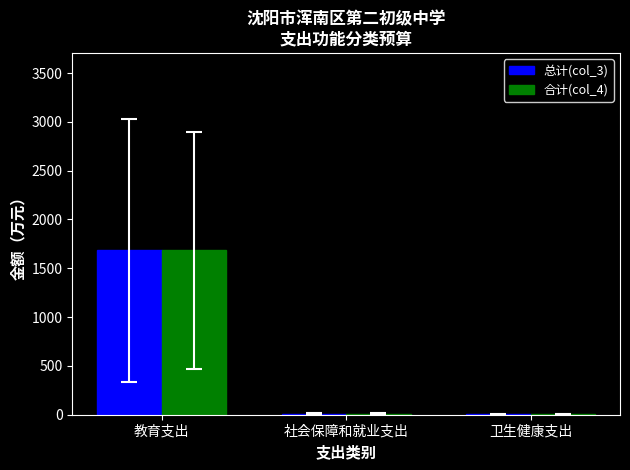

At which label is 总计(col_3) closest to 844?

社会保障和就业支出